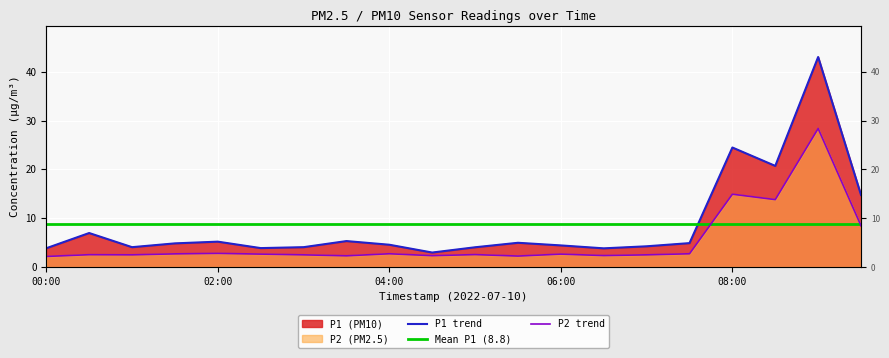

Reading left to right, extract all data points from this chart.

P1: 3.9	7.0	4.1	4.8	5.2	3.9	4.1	5.3	4.6	3.0	4.0	5.0	4.4	3.8	4.2	4.9	24.5	20.7	43.0	14.8
P2: 2.2	2.5	2.5	2.7	2.8	2.6	2.5	2.3	2.7	2.3	2.5	2.2	2.6	2.4	2.5	2.7	14.9	13.8	28.4	8.4
P1_peak: 3.9	7.0	4.1	4.8	5.2	3.9	4.1	5.3	4.6	3.0	4.0	5.0	4.4	3.8	4.2	4.9	24.5	20.7	43.0	14.8
P2_smooth: 2.2	2.5	2.5	2.7	2.8	2.6	2.5	2.3	2.7	2.3	2.5	2.2	2.6	2.4	2.5	2.7	14.9	13.8	28.4	8.4